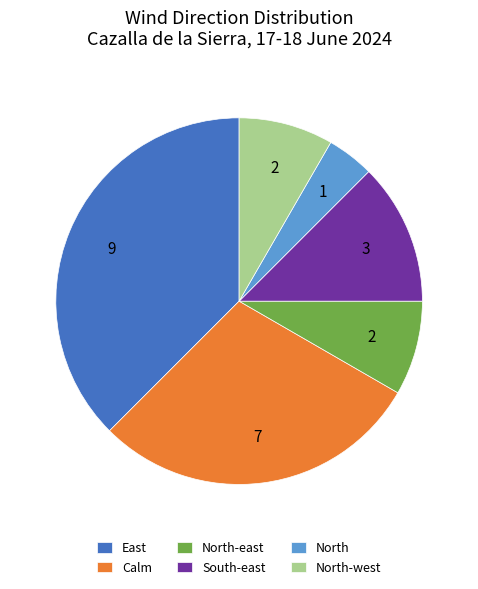

Which has a higher value, East or North?

East